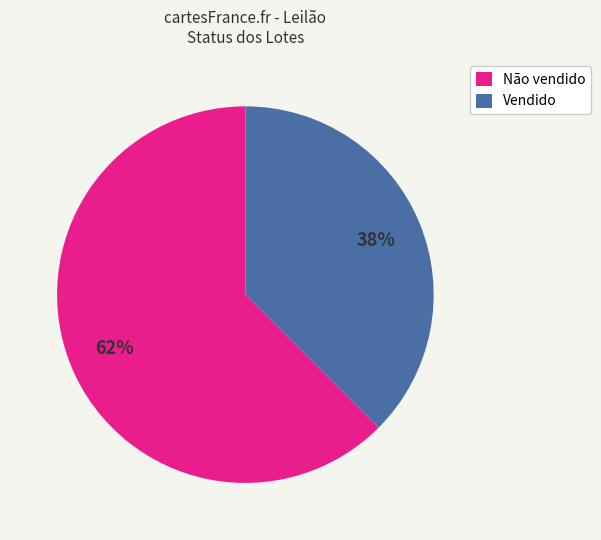

The Vendido slice represents 38% of the pie. True or false?

True